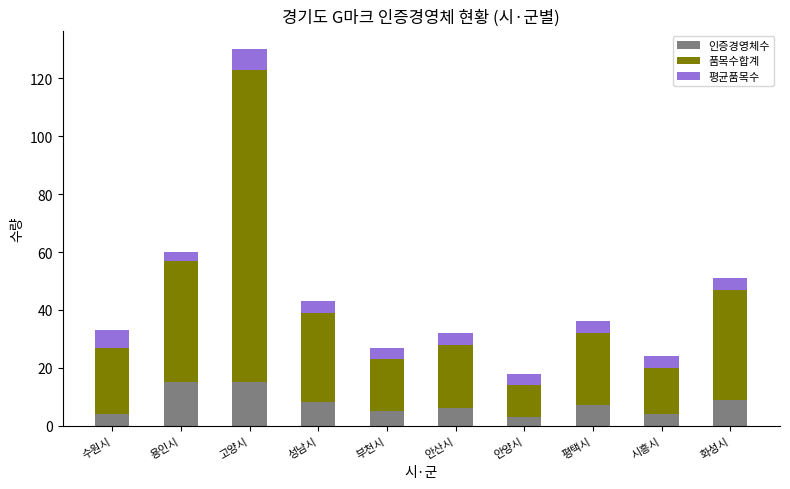

What are all the series names shown in the legend?

인증경영체수, 품목수합계, 평균품목수